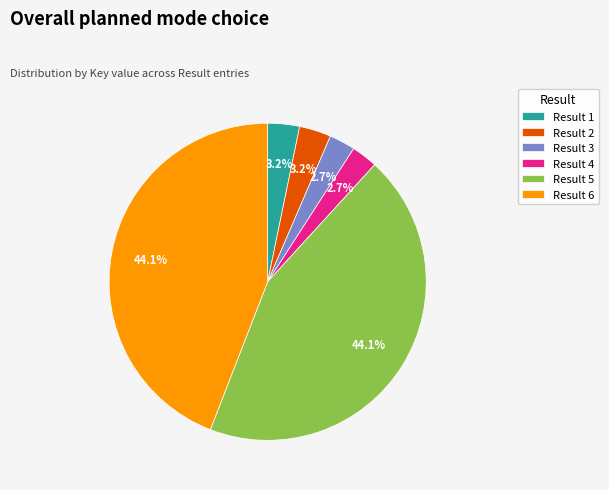

How much of the chart is everything except Result 1?

96.8%